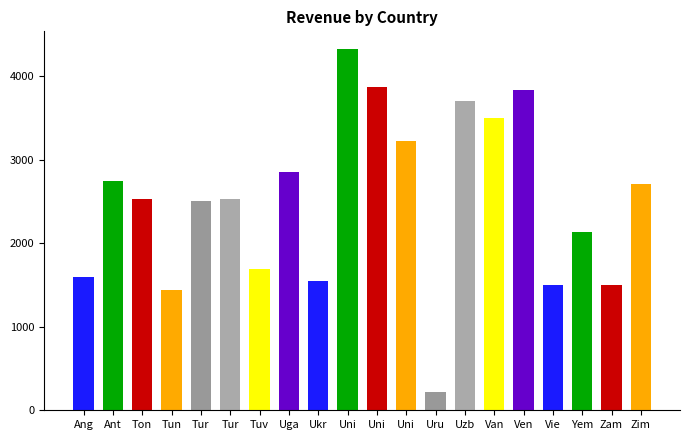

List the labels in order of value, largest first.

Uni, Uni, Ven, Uzb, Van, Uni, Uga, Ant, Zim, Tur, Ton, Tur, Yem, Tuv, Ang, Ukr, Zam, Vie, Tun, Uru